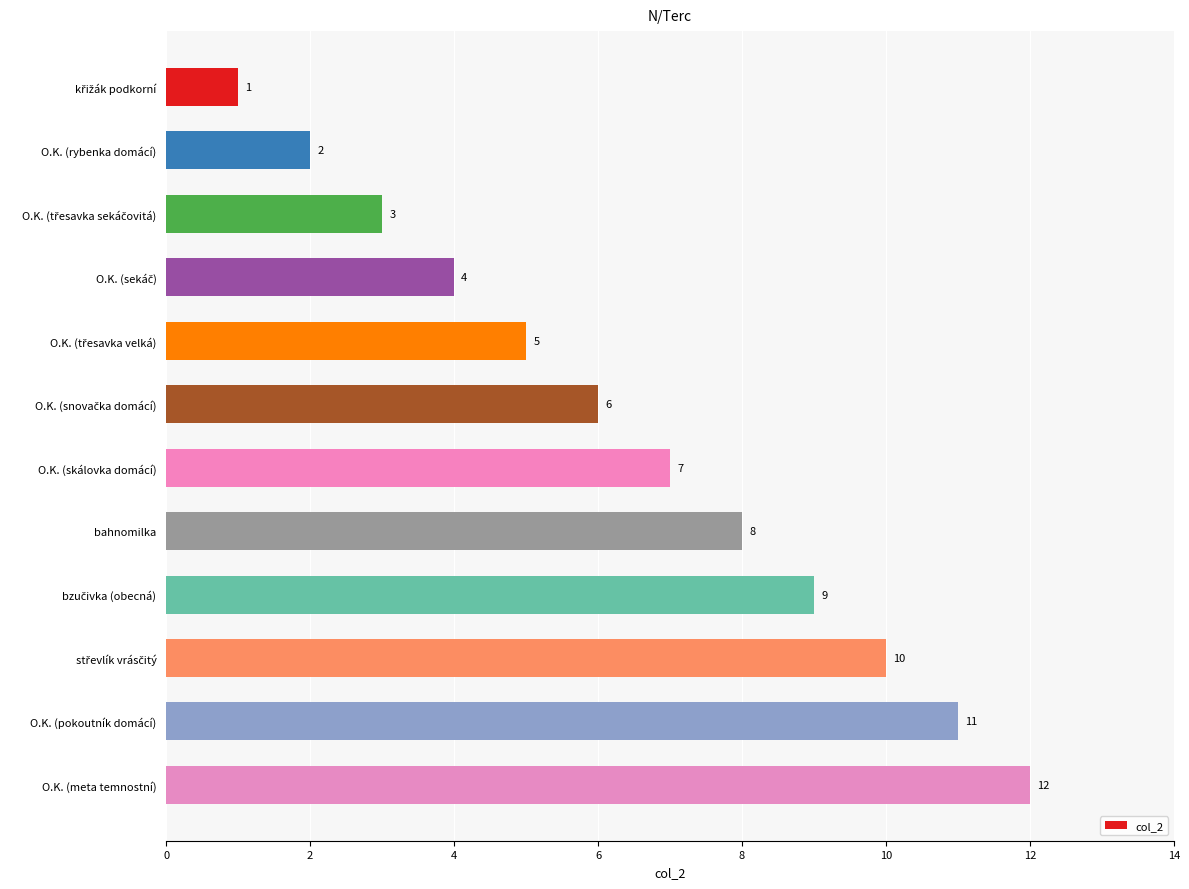

What is the greatest value displayed?

12